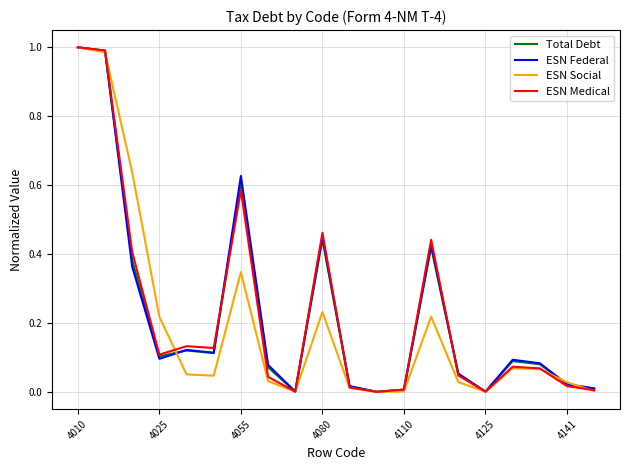

True or false: ESN Medical has a value of 0.2 at 4025.

False